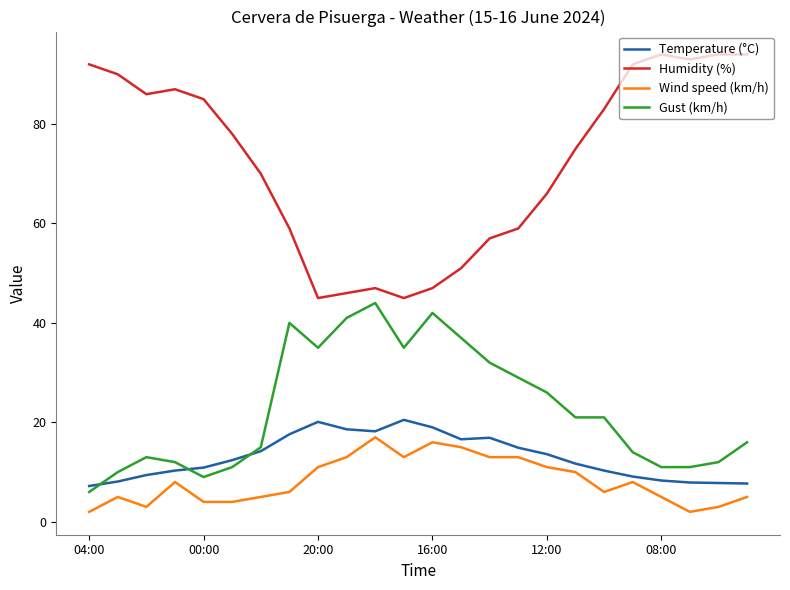

Which series has the largest total across all categories?

Humidity (%)